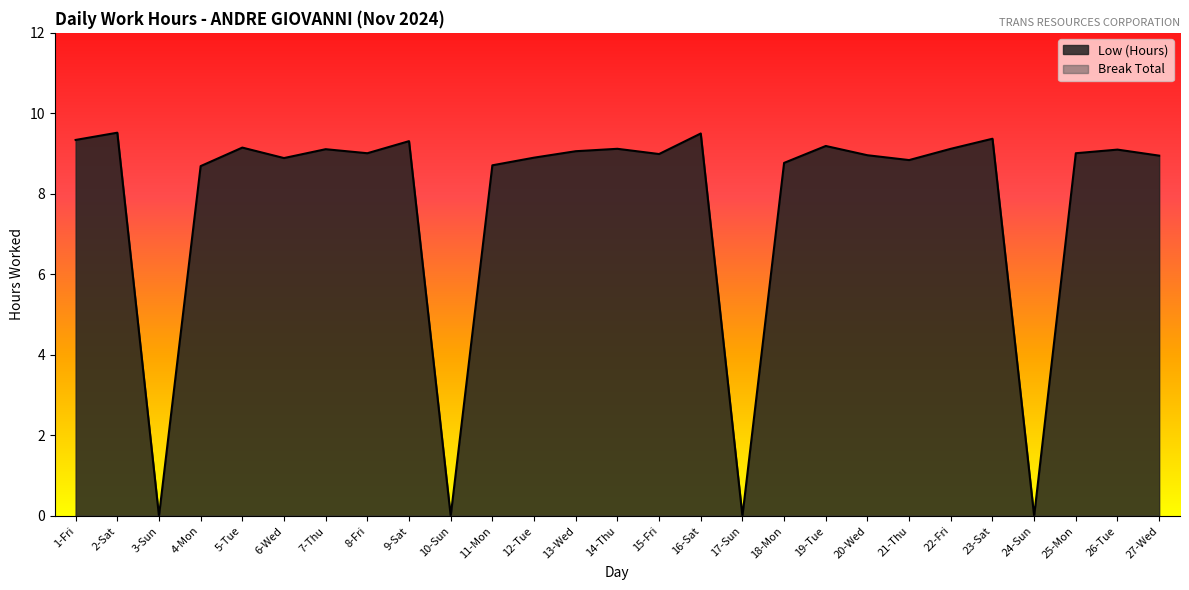

What position from the right is 27-Wed?

1